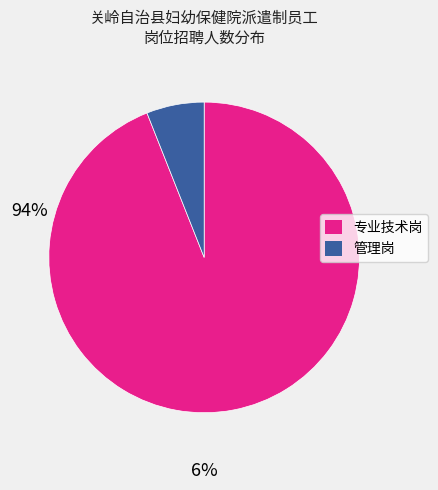

Does any single category account for the majority?

Yes